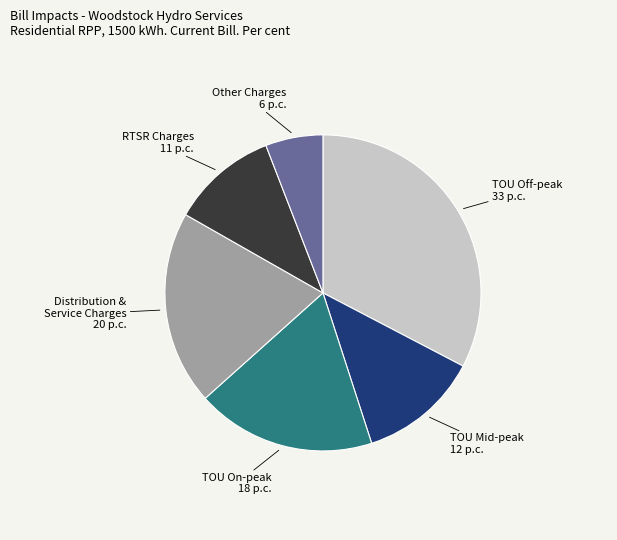

How many segments does this pie chart have?

6